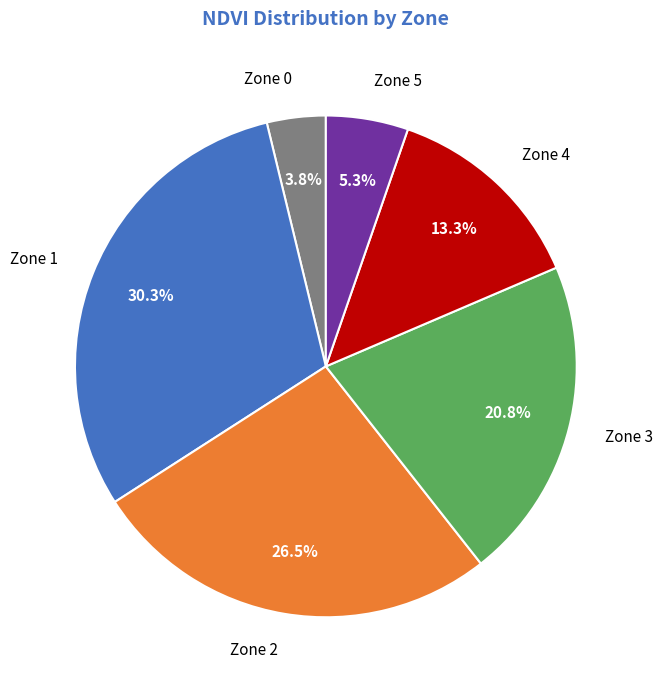

What percentage is the Zone 1 slice, to the nearest percent?

30%